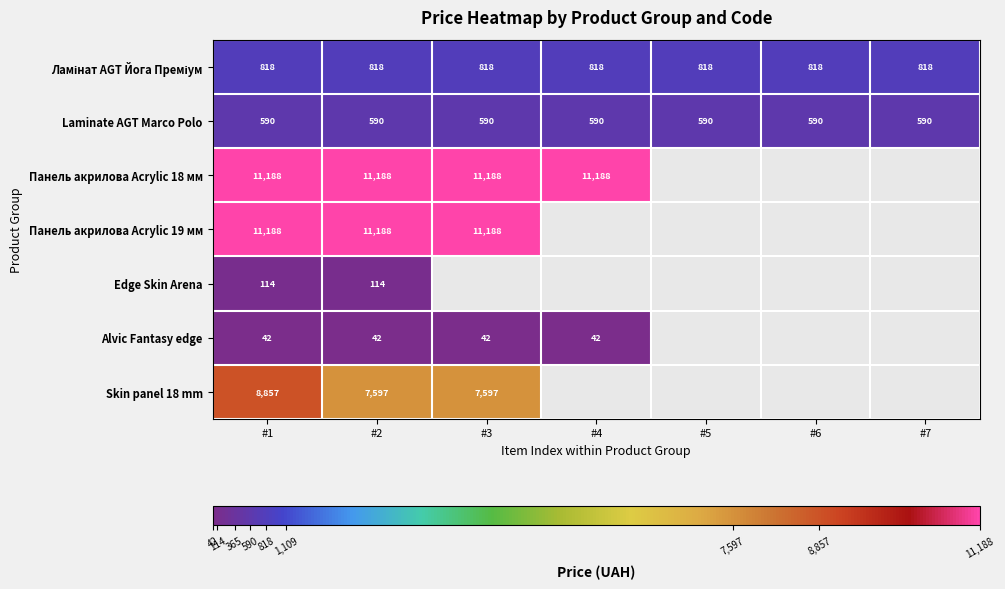

Which series has the widest spread of values?

Skin panel 18 mm